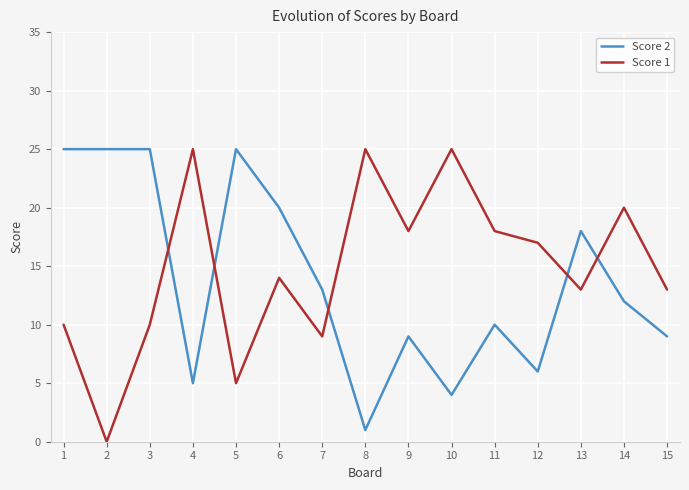

What is the difference between the Score 1 values at 6 and 14?

6